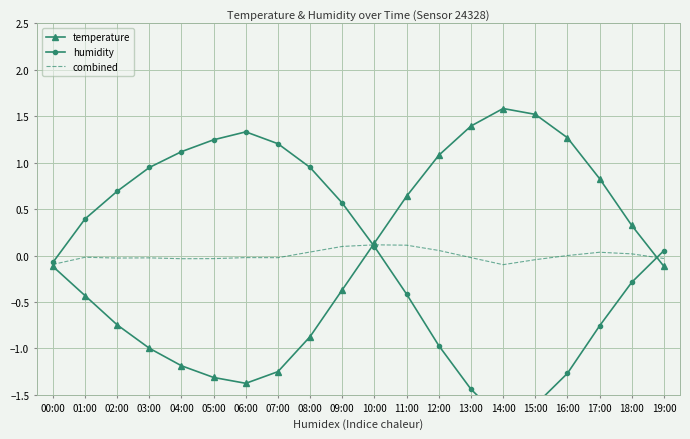

Is the value of temperature at 13:00 greater than the value of combined at 18:00?

Yes